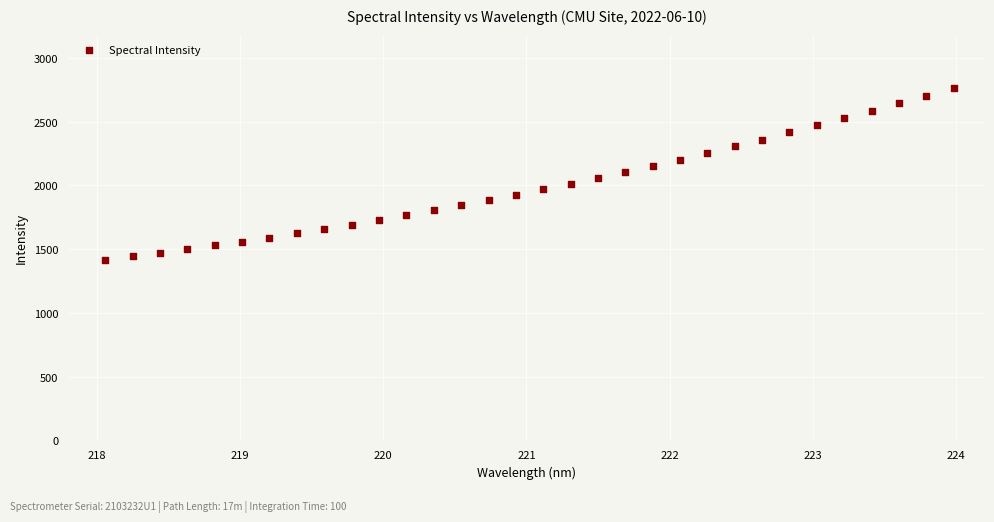

What is the range of X values (max minus min)?

5.9